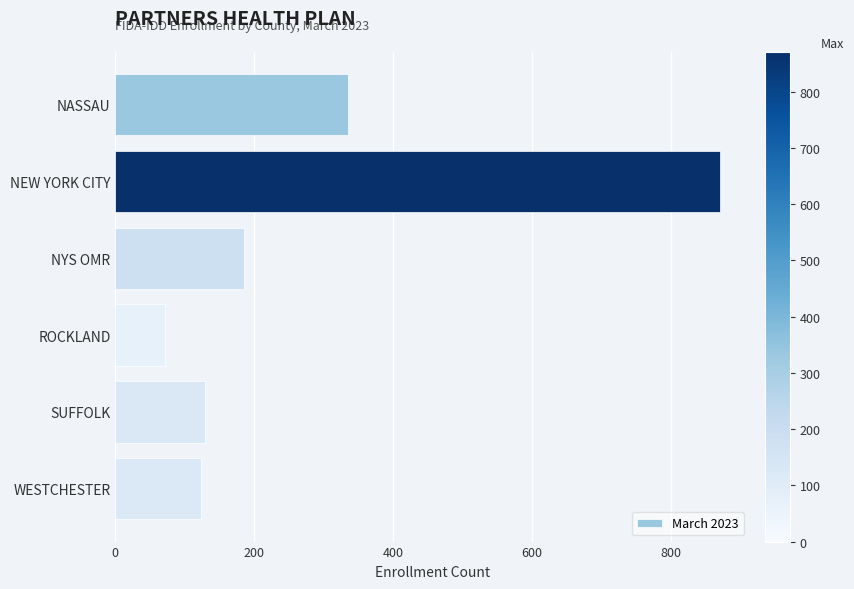

Are the bars horizontal?

Yes